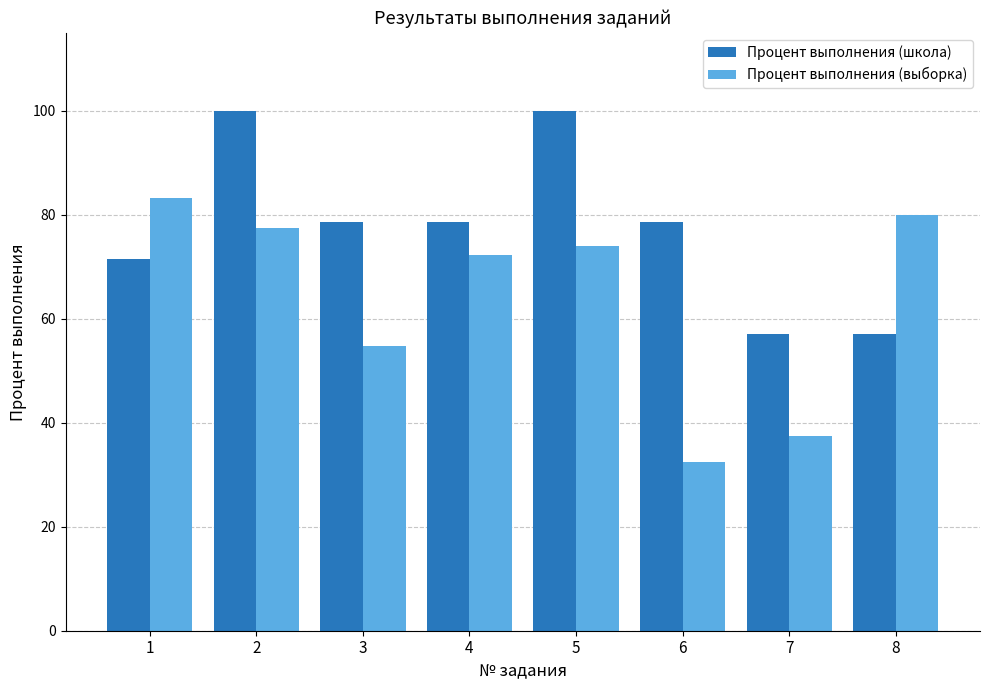

The value of Процент выполнения (выборка) at 7 is 56.6. True or false?

False